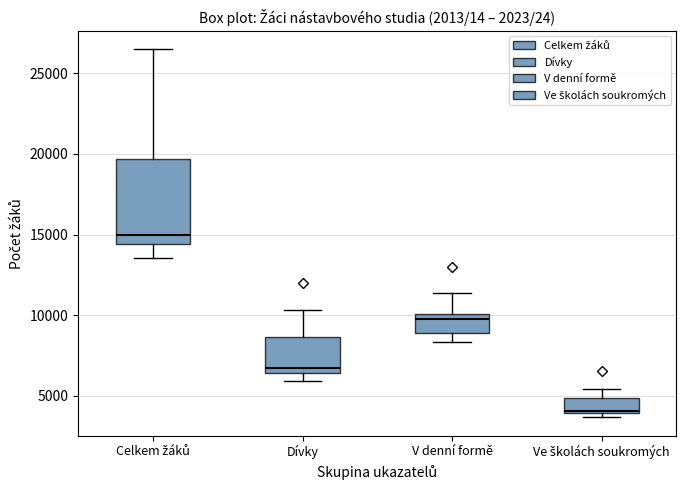

Comparing the boxes themselves (not the whiskers), which one is the tallest?

Celkem žáků